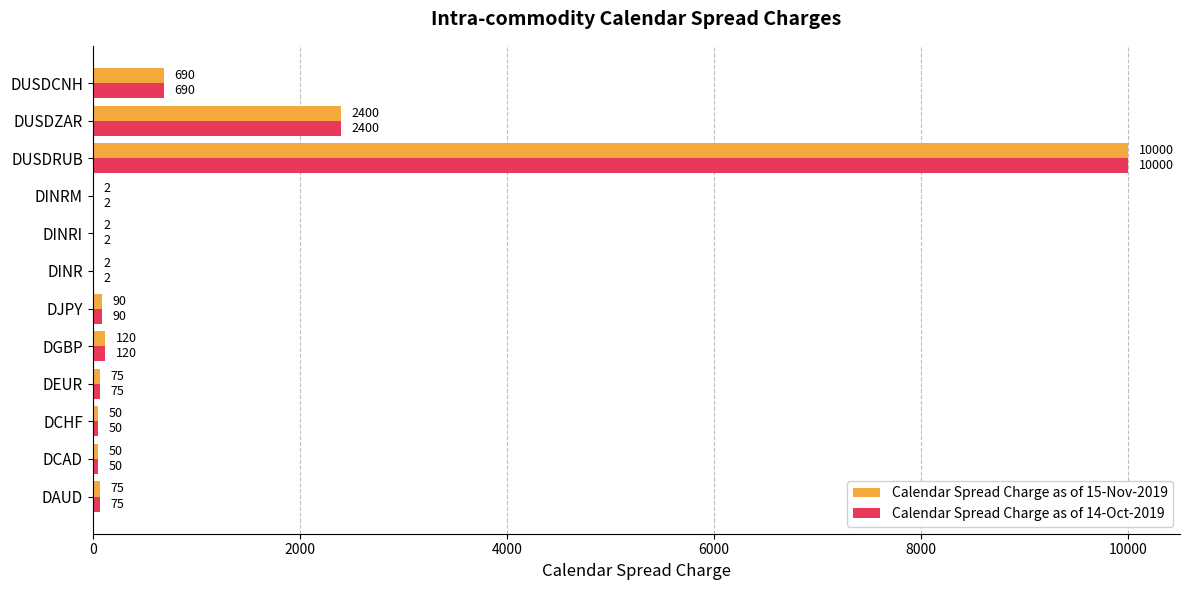

What is the total value across all series at DCHF?

100